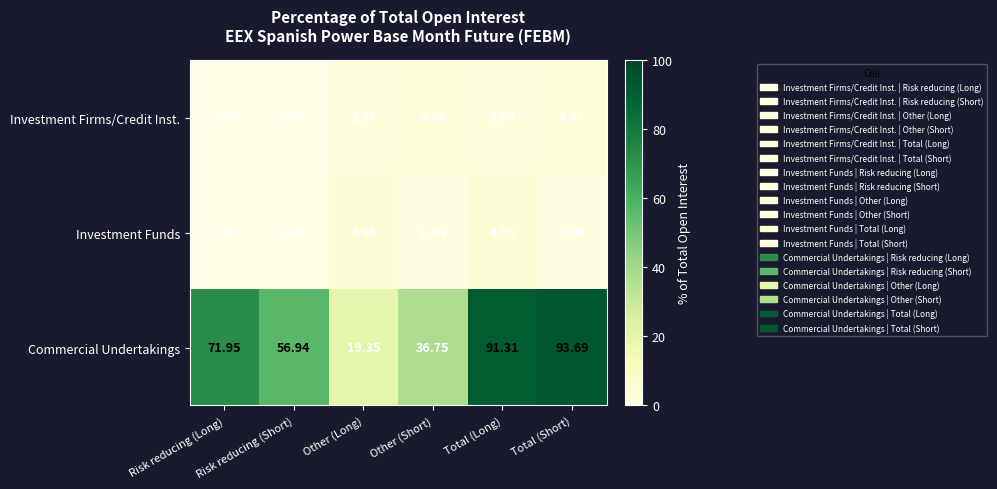

Which series has the largest range (max minus min)?

Commercial Undertakings